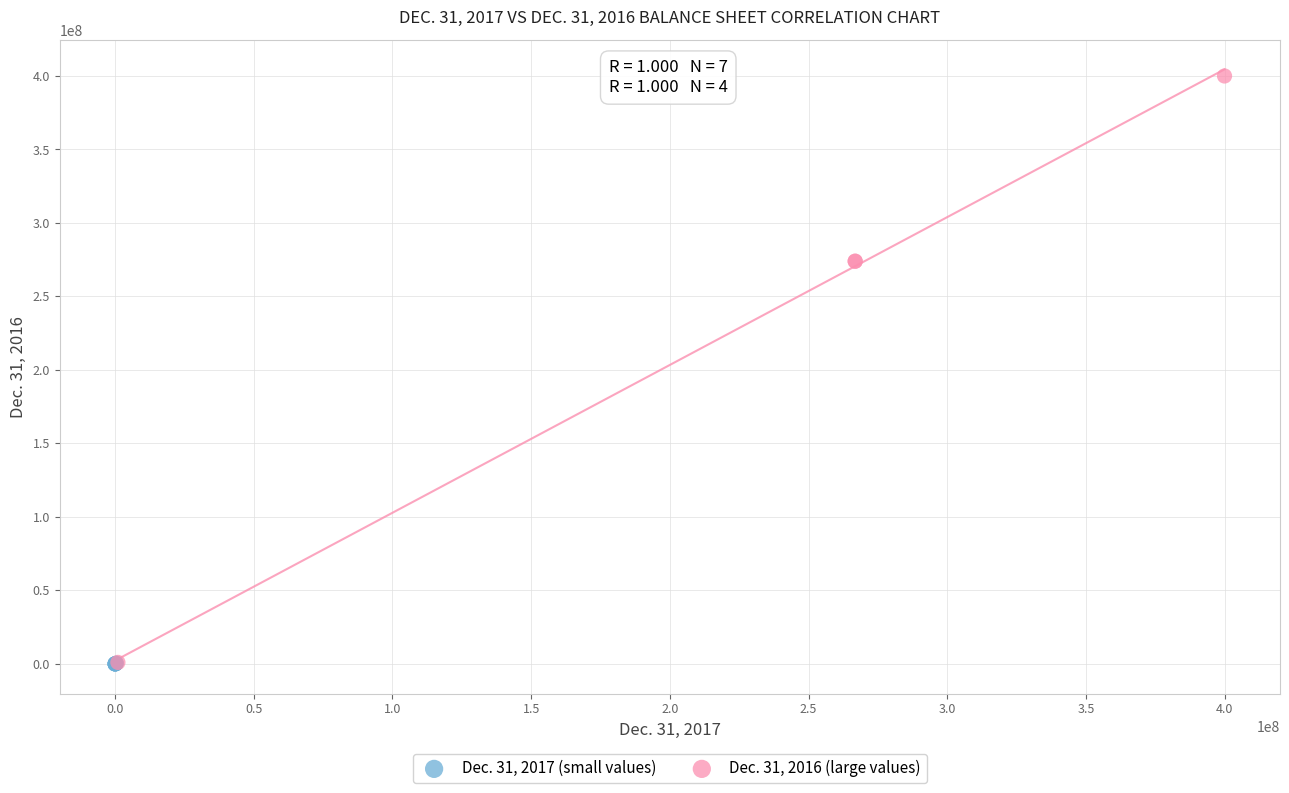

Which series has the largest Y range (max minus min)?

Dec. 31, 2016 (large values)